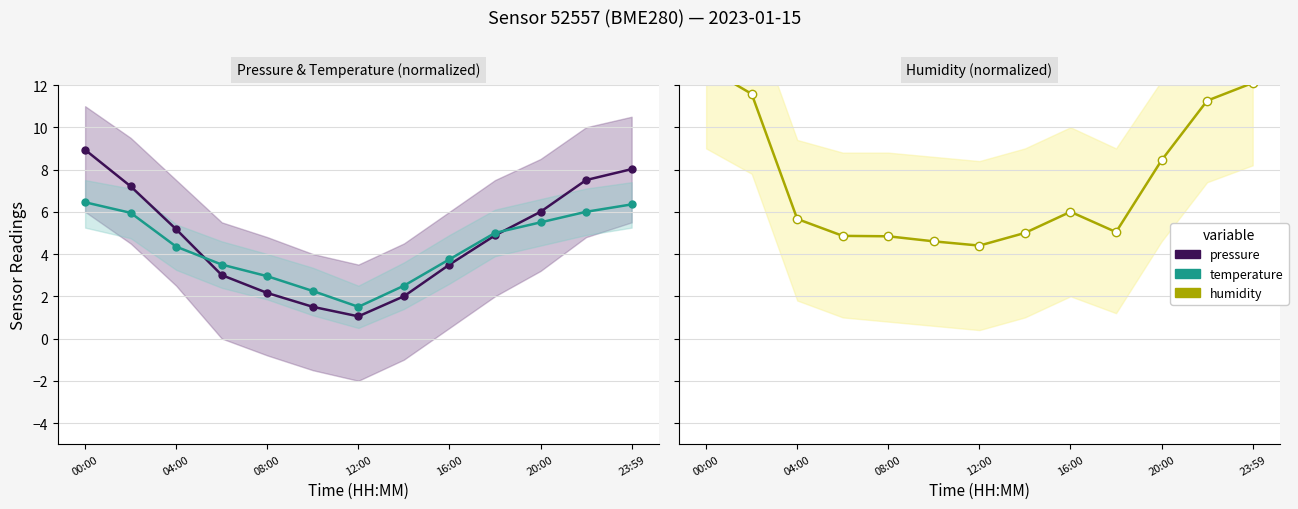

How many values in the temperature series are below 4?

6